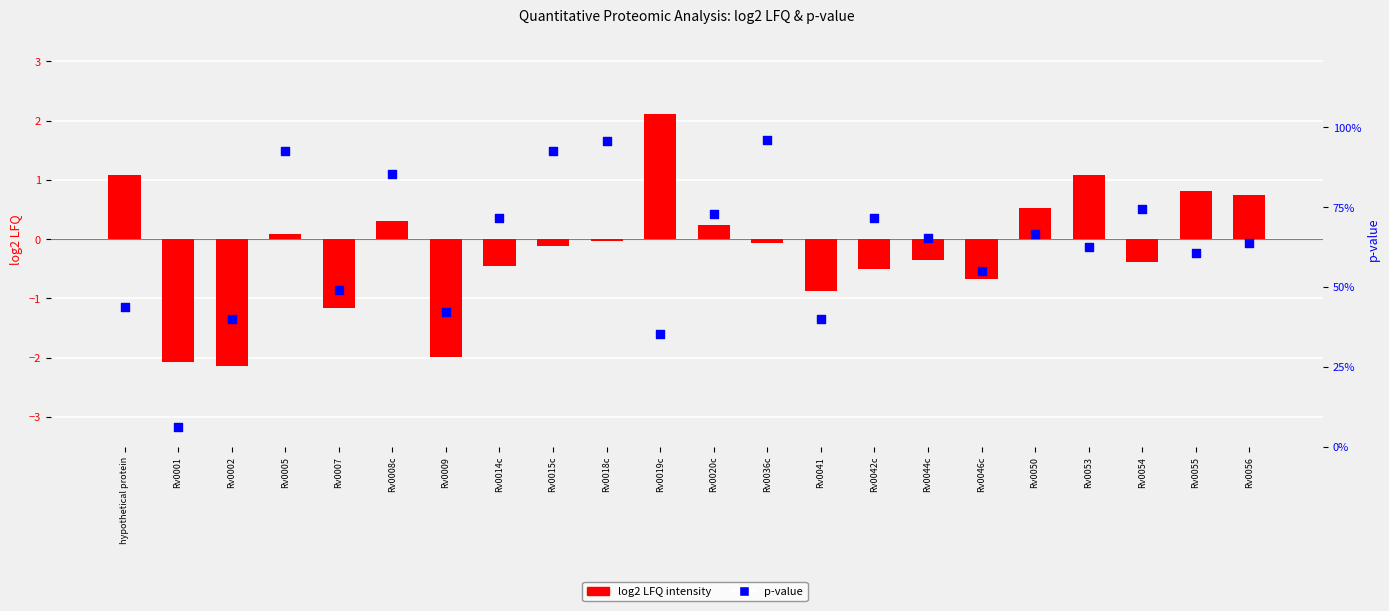

At how many categories does at least one series exceed 1?

3